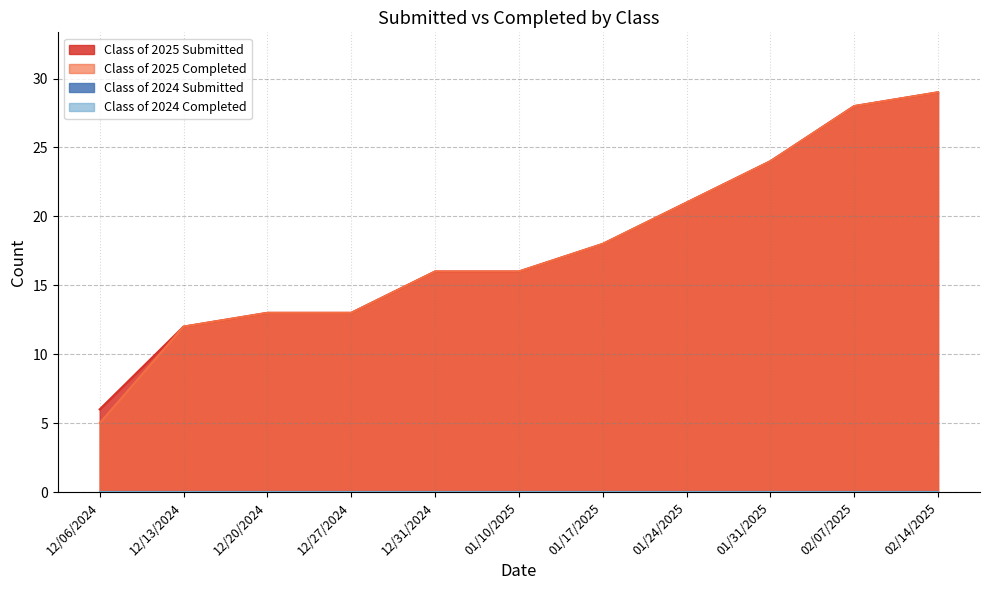

The value of Class of 2025 Submitted at 12/20/2024 is 13. True or false?

True